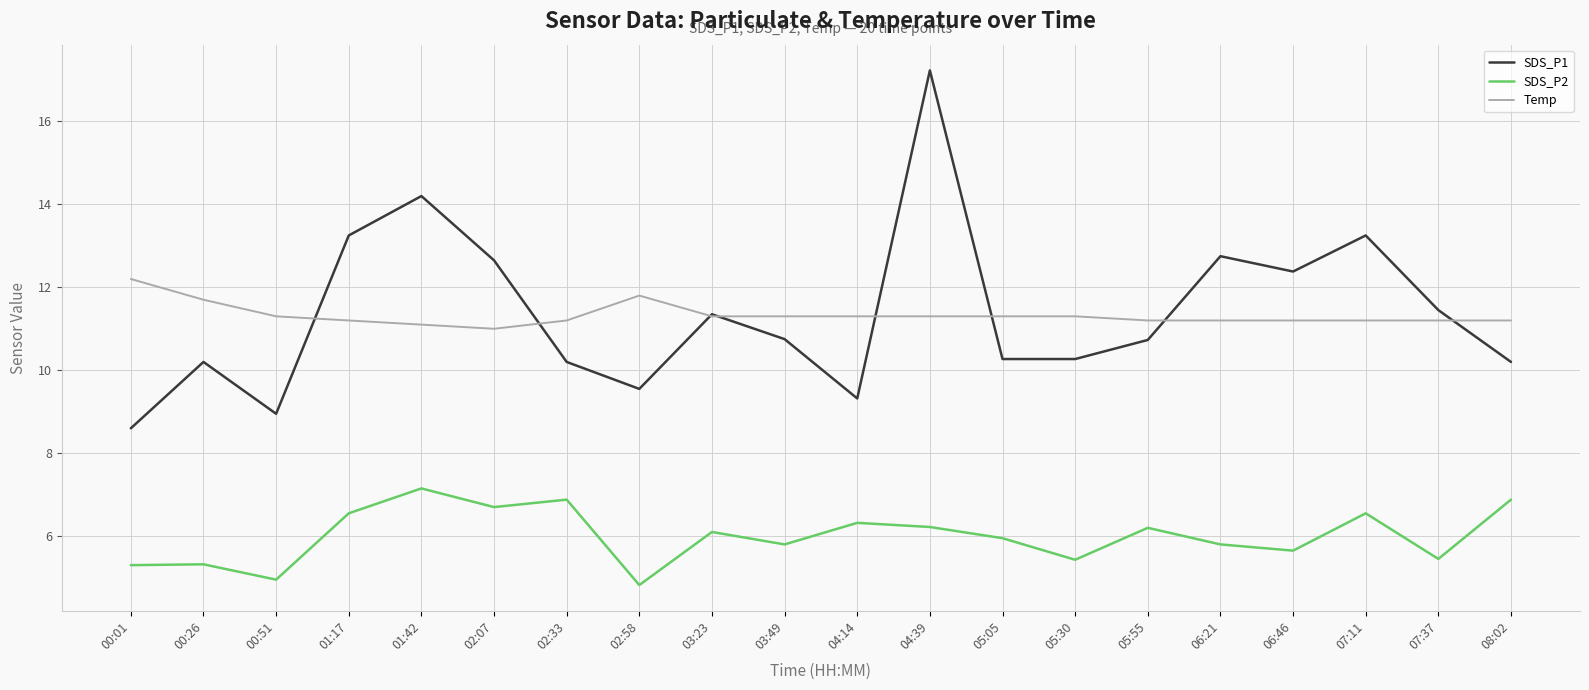

Is the value of SDS_P1 at 07:11 greater than the value of SDS_P2 at 04:14?

Yes